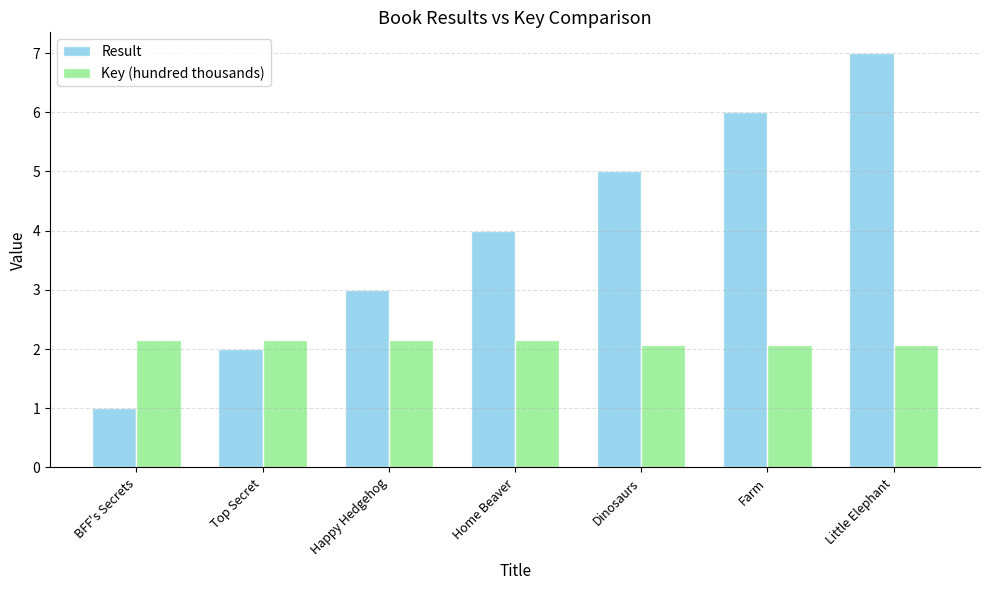

At which category is the sum across all series the highest?

Little Elephant